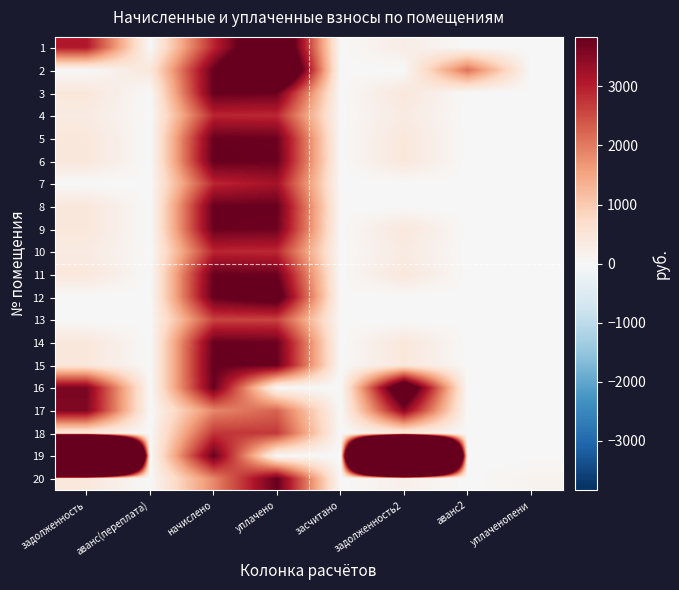

Reading left to right, list all the values displayed in this chart.

1: задолженность=3088.4	аванс(переплата)=0.0	начислено=2908.3	уплачено=5321.4	засчитано=0.0	задолженность2=275.7	аванс2=0.0	уплаченопени=7.1
2: задолженность=0.0	аванс(переплата)=425.8	начислено=3807.4	уплачено=6283.1	засчитано=0.0	задолженность2=0.0	аванс2=2102.9	уплаченопени=0.0
3: задолженность=426.5	аванс(переплата)=0.0	начислено=3838.4	уплачено=3787.7	засчитано=0.0	задолженность2=426.5	аванс2=0.0	уплаченопени=0.0
4: задолженность=323.8	аванс(переплата)=0.0	начислено=2914.5	уплачено=2875.9	засчитано=0.0	задолженность2=323.8	аванс2=0.0	уплаченопени=0.0
5: задолженность=423.1	аванс(переплата)=0.0	начислено=3807.4	уплачено=3757.1	засчитано=0.0	задолженность2=423.1	аванс2=0.0	уплаченопени=0.0
6: задолженность=426.5	аванс(переплата)=0.0	начислено=3838.4	уплачено=3787.7	засчитано=0.0	задолженность2=426.5	аванс2=0.0	уплаченопени=0.0
7: задолженность=0.0	аванс(переплата)=0.0	начислено=2908.3	уплачено=3193.8	засчитано=0.0	задолженность2=0.0	аванс2=0.9	уплаченопени=0.0
8: задолженность=423.1	аванс(переплата)=0.0	начислено=3807.4	уплачено=3807.4	засчитано=0.0	задолженность2=0.0	аванс2=0.0	уплаченопени=0.0
9: задолженность=421.0	аванс(переплата)=0.0	начислено=3788.8	уплачено=3738.7	засчитано=0.0	задолженность2=421.0	аванс2=0.0	уплаченопени=0.0
10: задолженность=323.1	аванс(переплата)=0.0	начислено=2908.3	уплачено=2869.8	засчитано=0.0	задолженность2=323.1	аванс2=0.0	уплаченопени=0.0
11: задолженность=423.1	аванс(переплата)=0.0	начислено=3807.4	уплачено=3757.1	засчитано=0.0	задолженность2=423.1	аванс2=0.0	уплаченопени=0.0
12: задолженность=0.0	аванс(переплата)=0.0	начислено=3838.4	уплачено=4212.4	засчитано=0.0	задолженность2=0.0	аванс2=0.0	уплаченопени=1.7
13: задолженность=0.0	аванс(переплата)=0.0	начислено=2596.2	уплачено=2596.2	засчитано=0.0	задолженность2=0.0	аванс2=0.0	уплаченопени=0.0
14: задолженность=423.1	аванс(переплата)=0.0	начислено=3807.4	уплачено=3757.1	засчитано=0.0	задолженность2=423.1	аванс2=0.0	уплаченопени=0.0
15: задолженность=426.5	аванс(переплата)=0.0	начислено=3838.4	уплачено=3787.5	засчитано=0.0	задолженность2=426.5	аванс2=0.0	уплаченопени=0.0
16: задолженность=3622.1	аванс(переплата)=0.0	начислено=3801.2	уплачено=0.0	засчитано=0.0	задолженность2=4959.6	аванс2=0.0	уплаченопени=0.0
17: задолженность=3573.6	аванс(переплата)=0.0	начислено=1854.1	уплачено=2250.0	засчитано=0.0	задолженность2=3510.4	аванс2=0.0	уплаченопени=0.0
18: задолженность=304.5	аванс(переплата)=0.0	начислено=2740.9	уплачено=2704.6	засчитано=0.0	задолженность2=304.5	аванс2=0.0	уплаченопени=0.0
19: задолженность=52748.8	аванс(переплата)=0.0	начислено=3801.2	уплачено=0.0	засчитано=0.0	задолженность2=55047.6	аванс2=0.0	уплаченопени=0.0
20: задолженность=417.1	аванс(переплата)=0.0	начислено=1854.1	уплачено=3818.6	засчитано=0.0	задолженность2=206.0	аванс2=0.0	уплаченопени=126.4